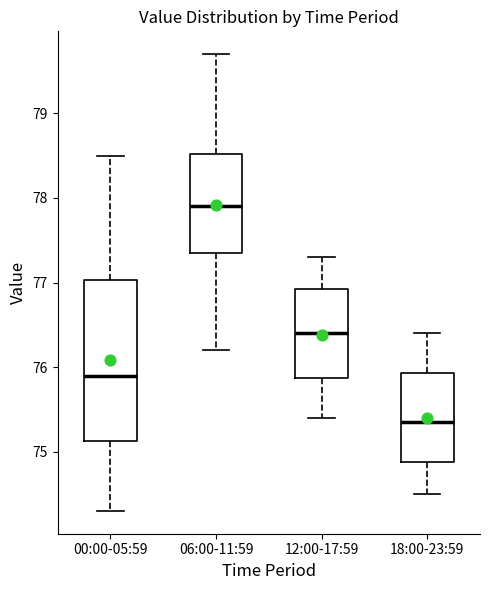

Comparing the boxes themselves (not the whiskers), which one is the tallest?

00:00-05:59